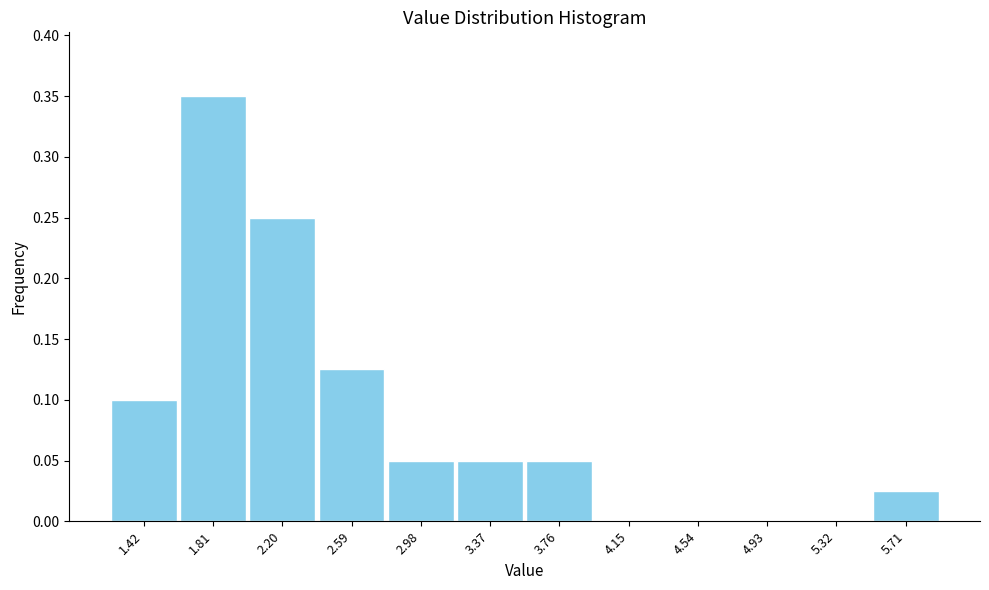

Reading left to right, transcribe this chart: for each bar, give the range it covers on the x-axis and its height. Neither the bar edges nor the heights are printed on the chart, so give them approximately, as read against the axes.

1.25 to 1.60: 0.100
1.60 to 2.00: 0.350
2.00 to 2.40: 0.250
2.40 to 2.80: 0.125
2.80 to 3.20: 0.050
3.20 to 3.55: 0.050
3.55 to 3.95: 0.050
3.95 to 4.35: 0
4.35 to 4.75: 0
4.75 to 5.10: 0
5.10 to 5.50: 0
5.50 to 5.90: 0.025